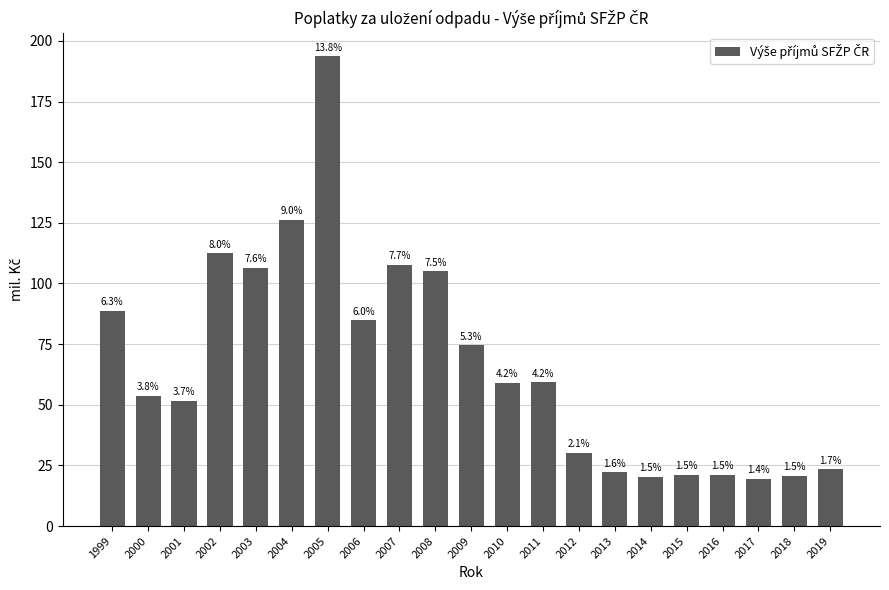

How many bars are there in total?

21